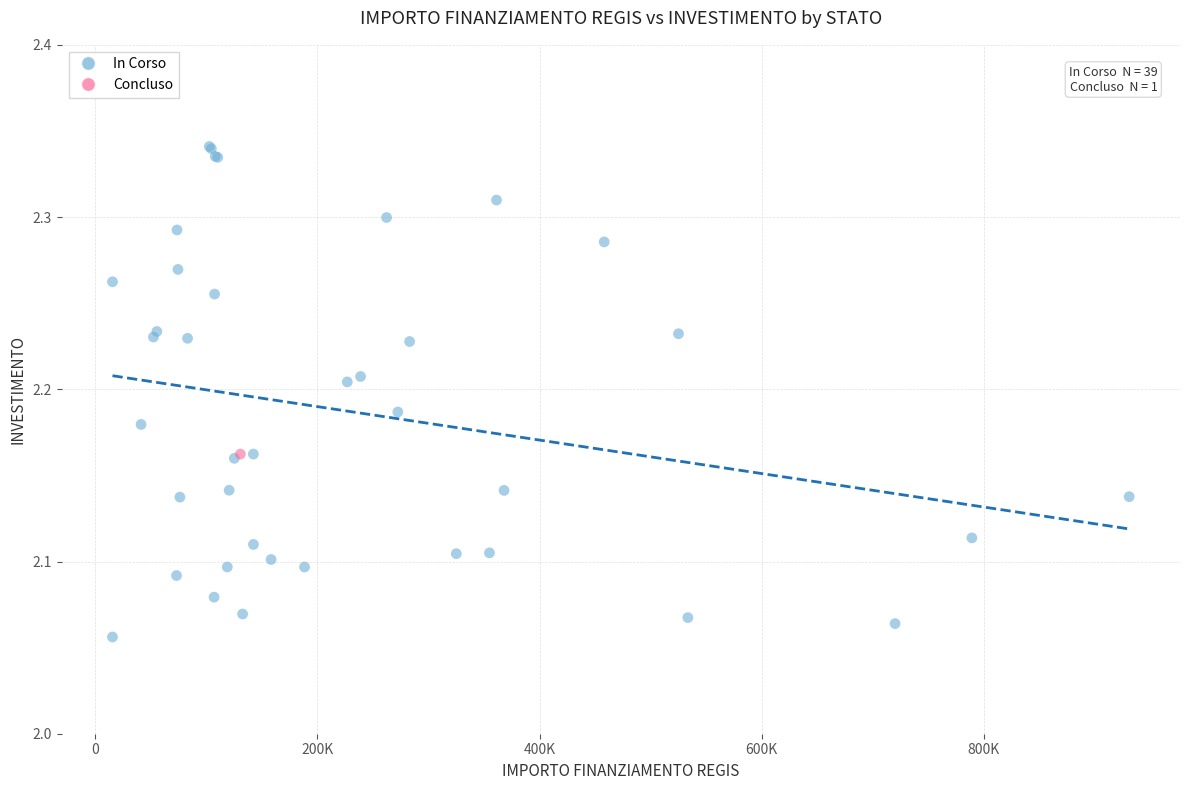

What are all the series names shown in the legend?

In Corso, Concluso